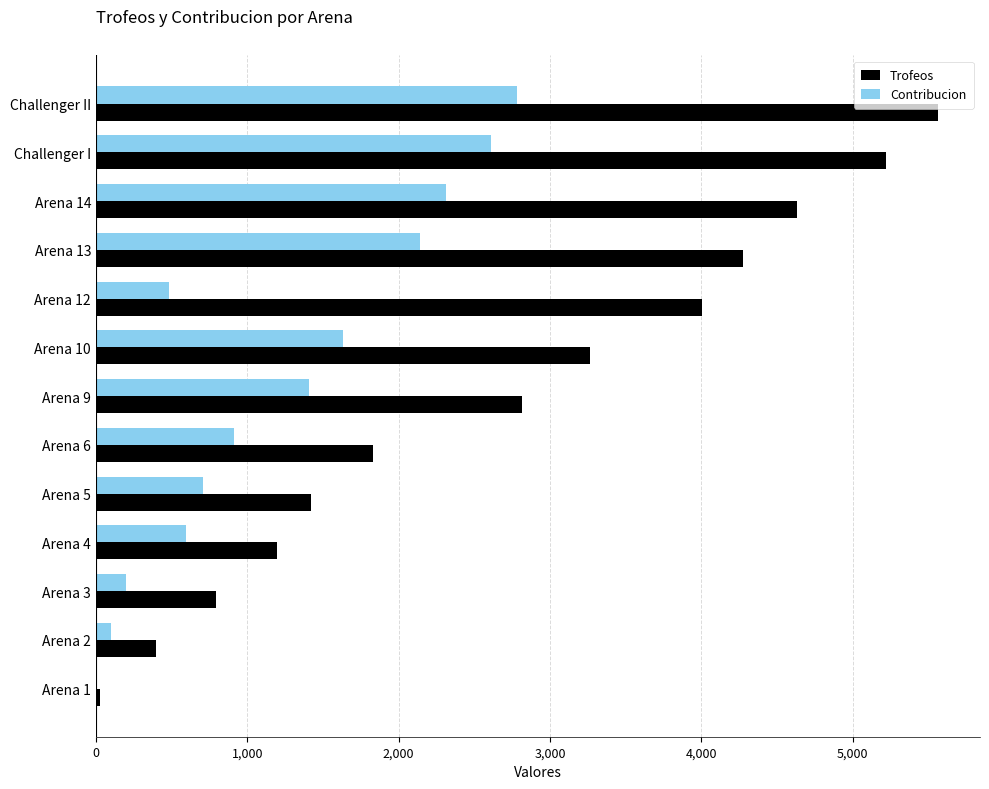

Which series has the largest total across all categories?

Trofeos